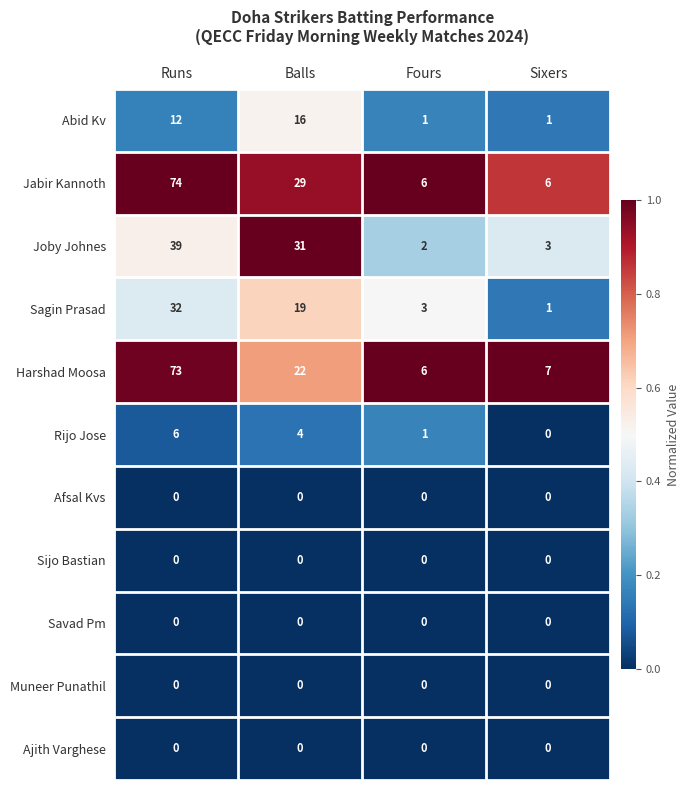

What is the total value across all series at Sixers?

18